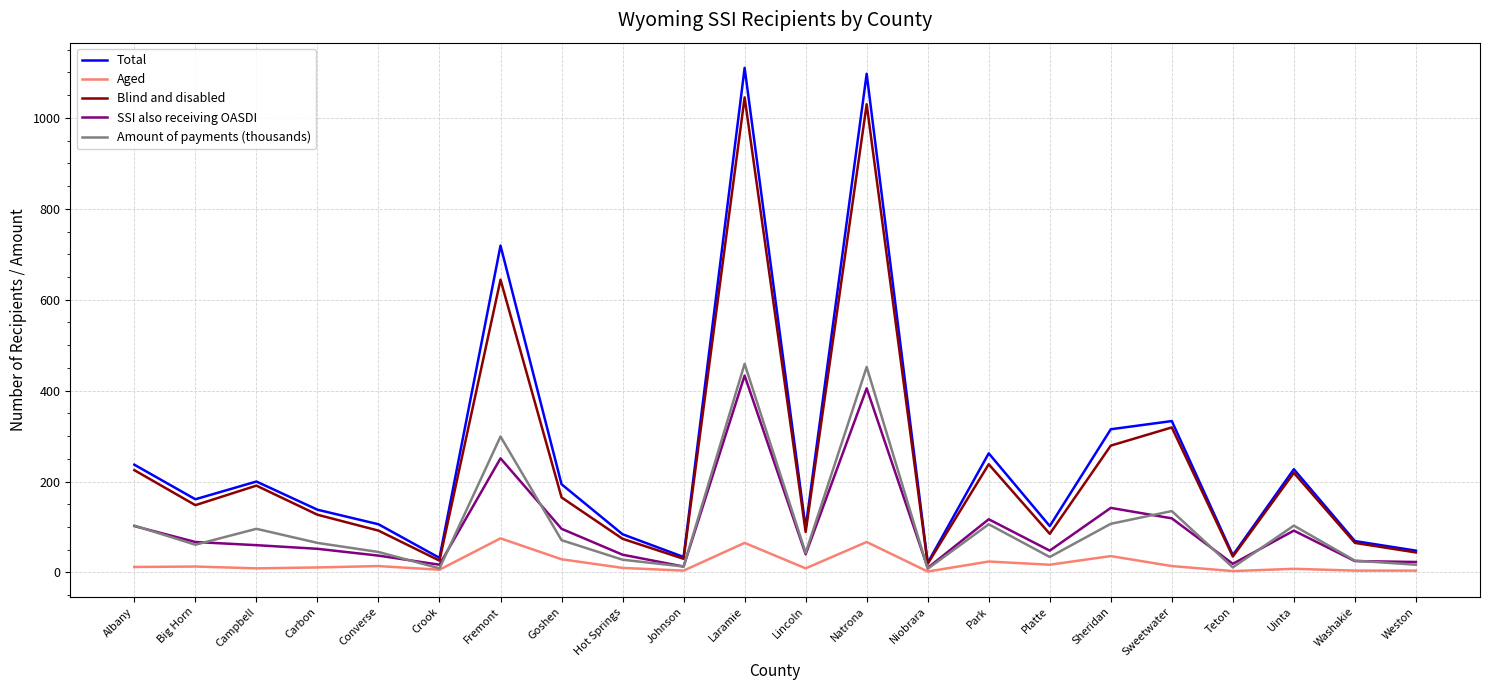

How many categories are shown in the chart?

22